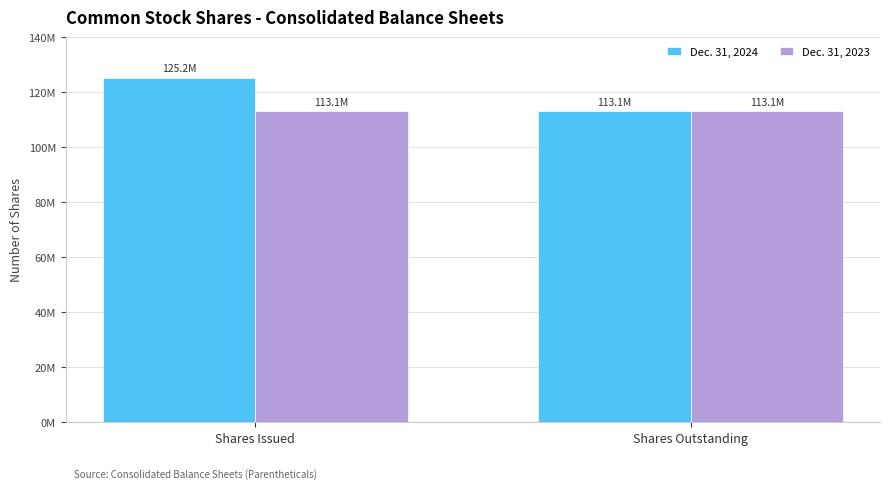

Are the bars horizontal?

No